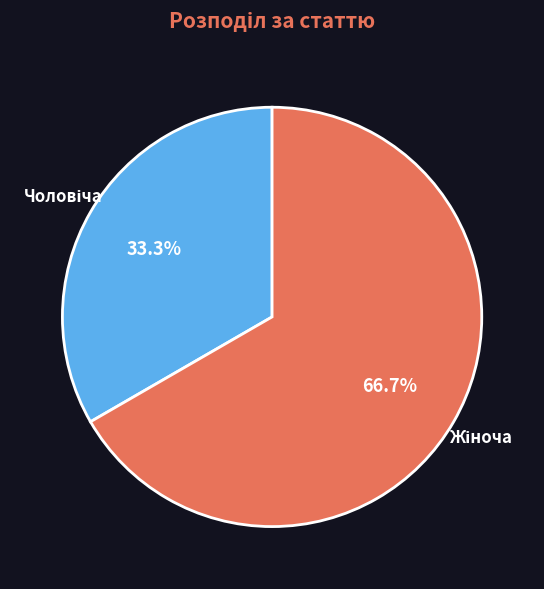

Does any single category account for the majority?

Yes